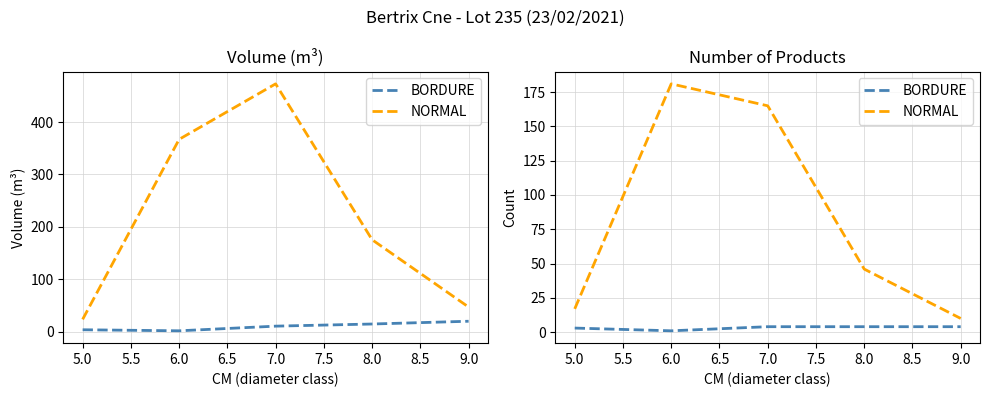

What is the maximum value shown in the chart?

181